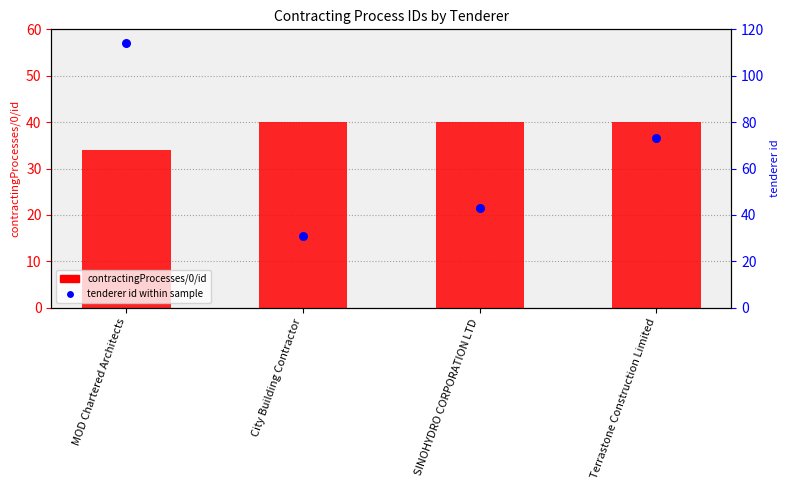

Is the value of contractingProcesses/0/id at City Building Contractor greater than the value of tenderer id within sample at Terrastone Construction Limited?

No